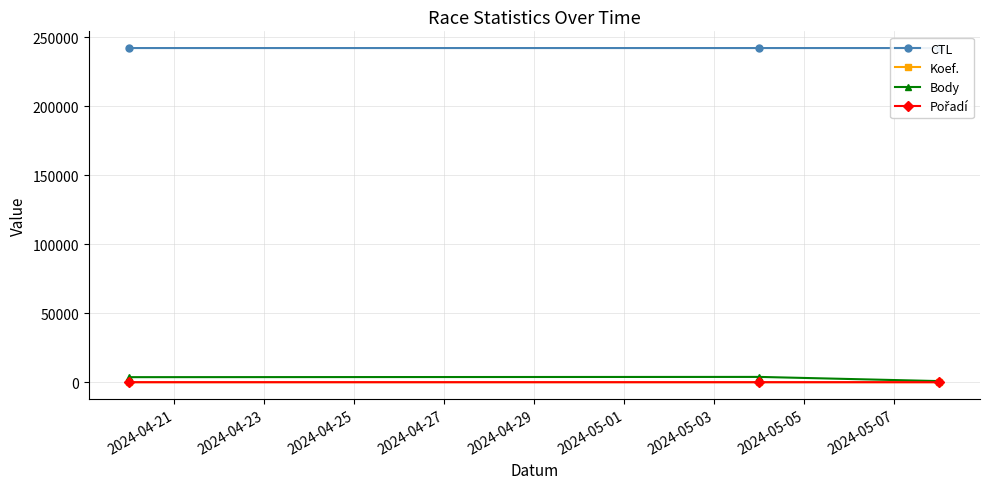

Between 2024-04-21 and 2024-04-23, which is larger?

2024-04-23